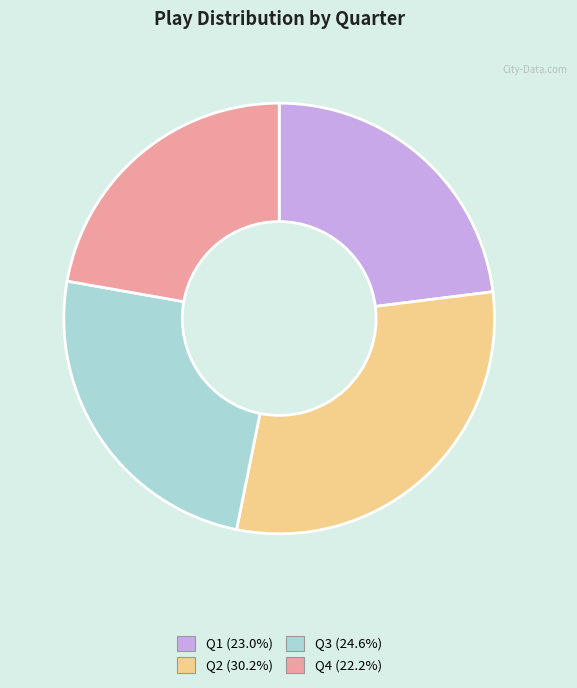

Which category has the smallest portion of the pie?

Q4